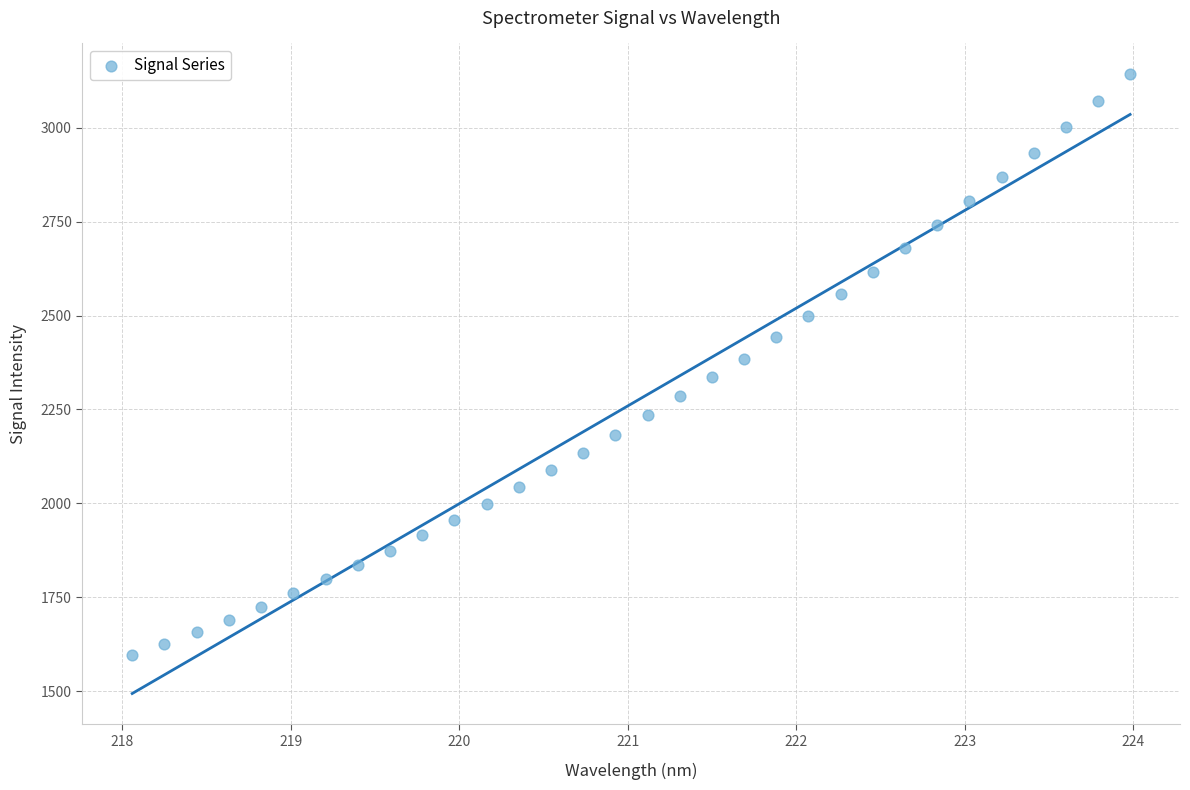

What is the range of X values (max minus min)?

5.9